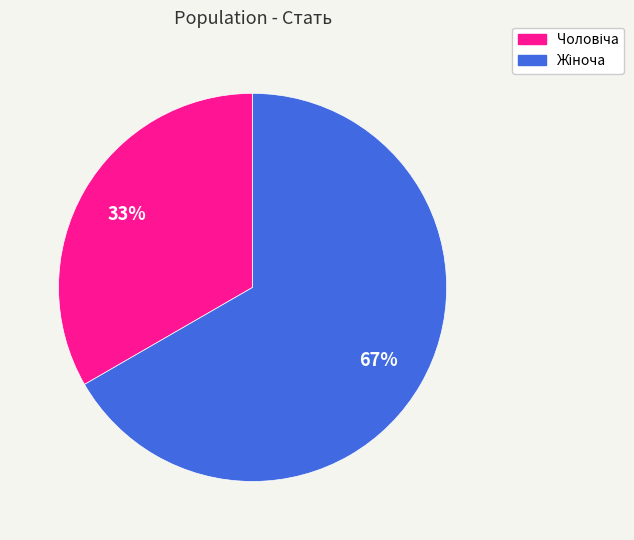

How many slices are in this pie chart?

2